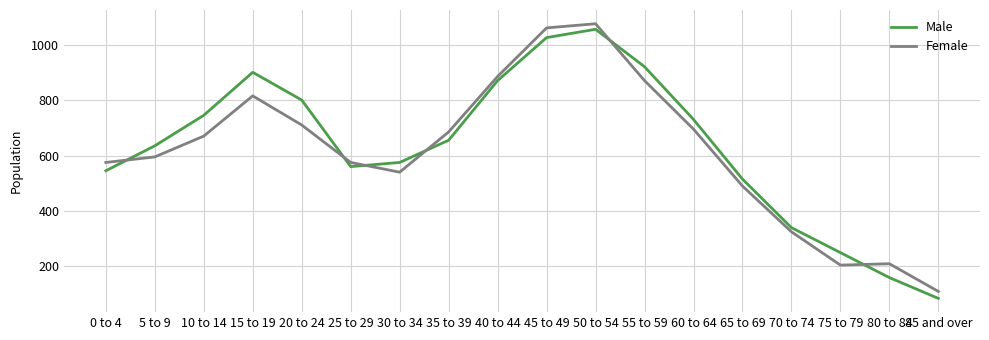

What is the difference between the maximum and second lowest values in the Male series?

895